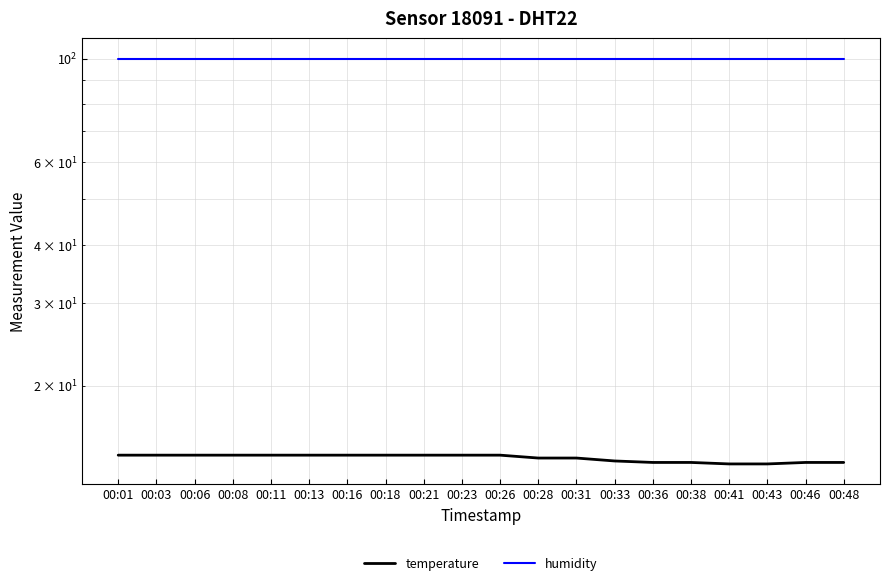

What is the spread (max minus min) of values at 00:11?

85.7